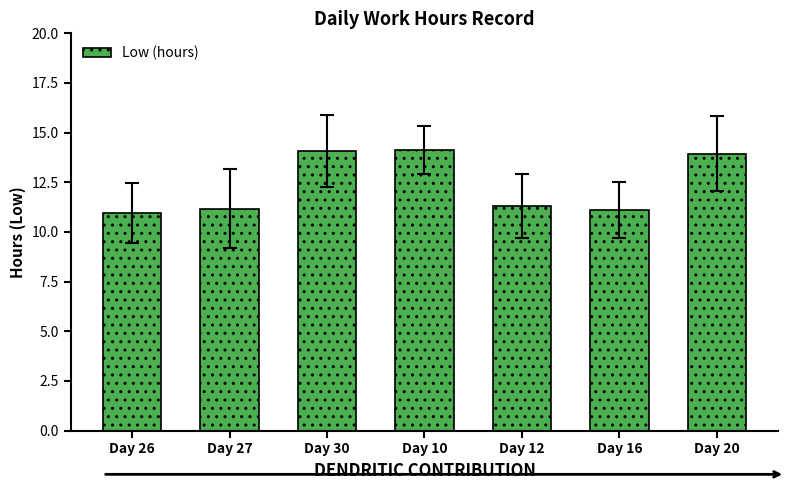

What is the maximum value shown in the chart?

14.1